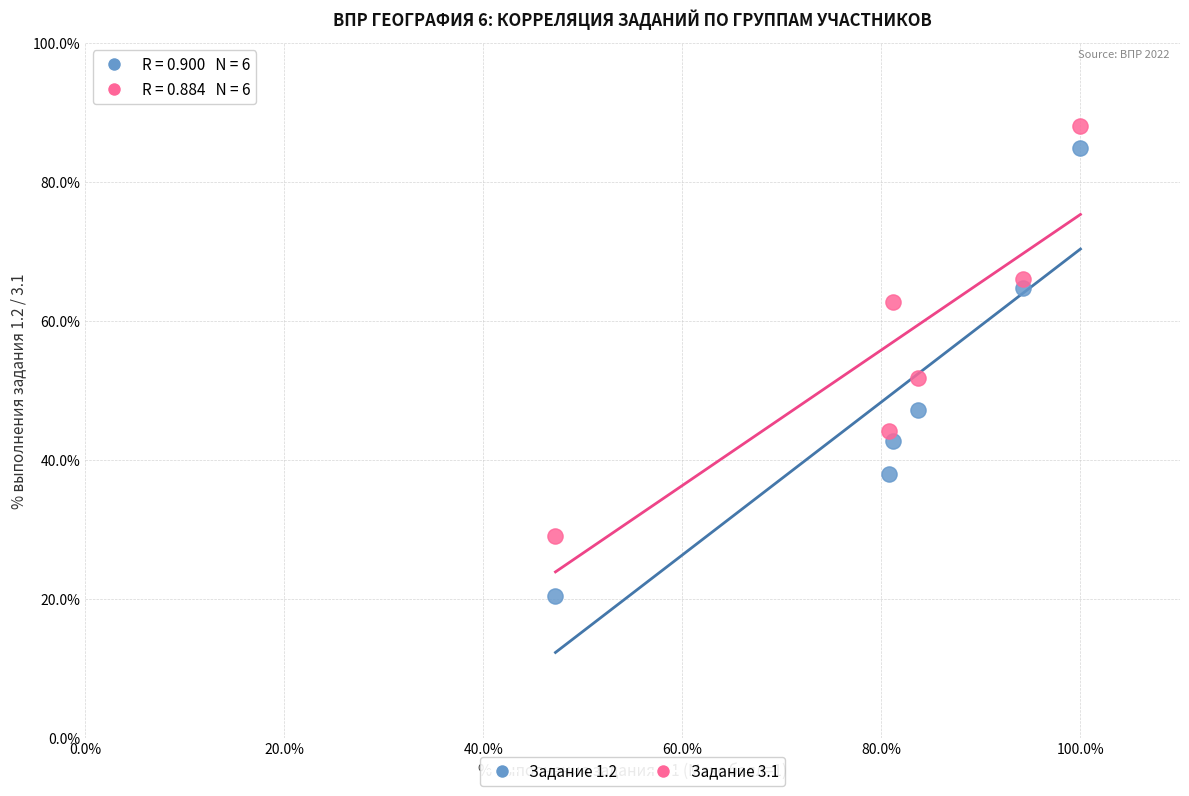

Across all data points, what is the range of X values (max minus min)?

52.7